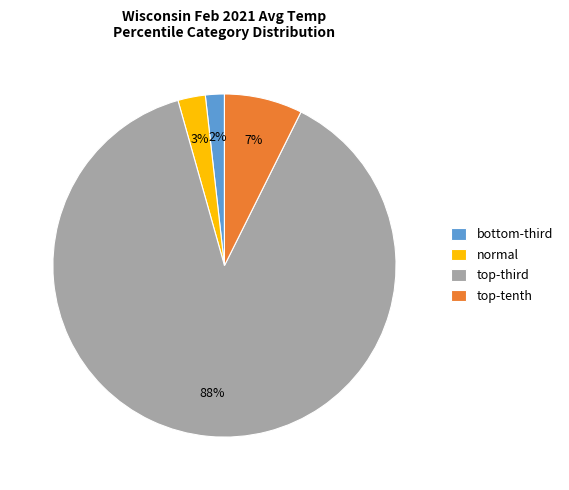

Which category has the biggest portion of the pie?

top-third